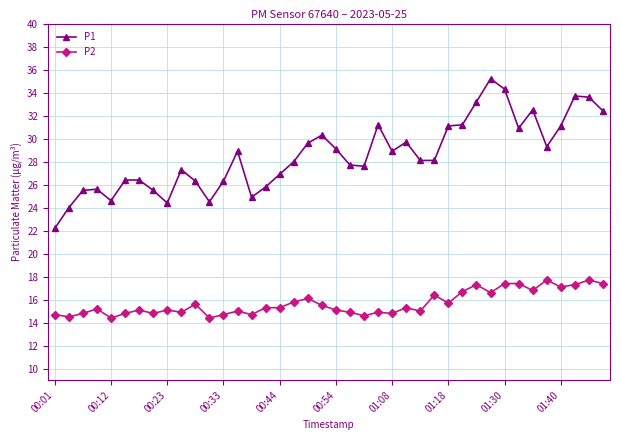

List the series in order of their overall mean, lowest first.

P2, P1